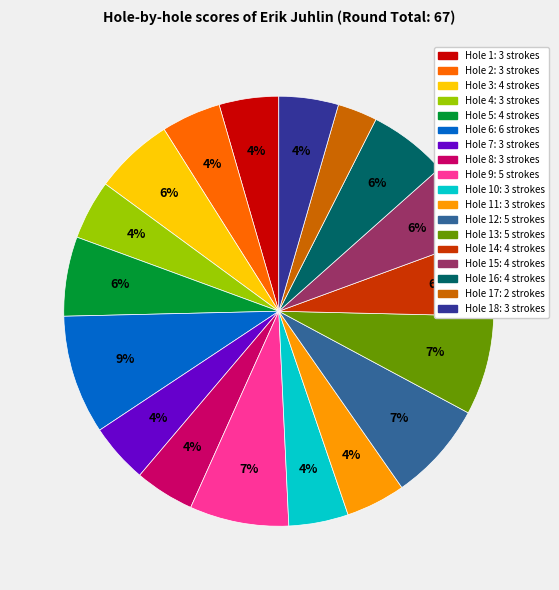

How many slices are in this pie chart?

18